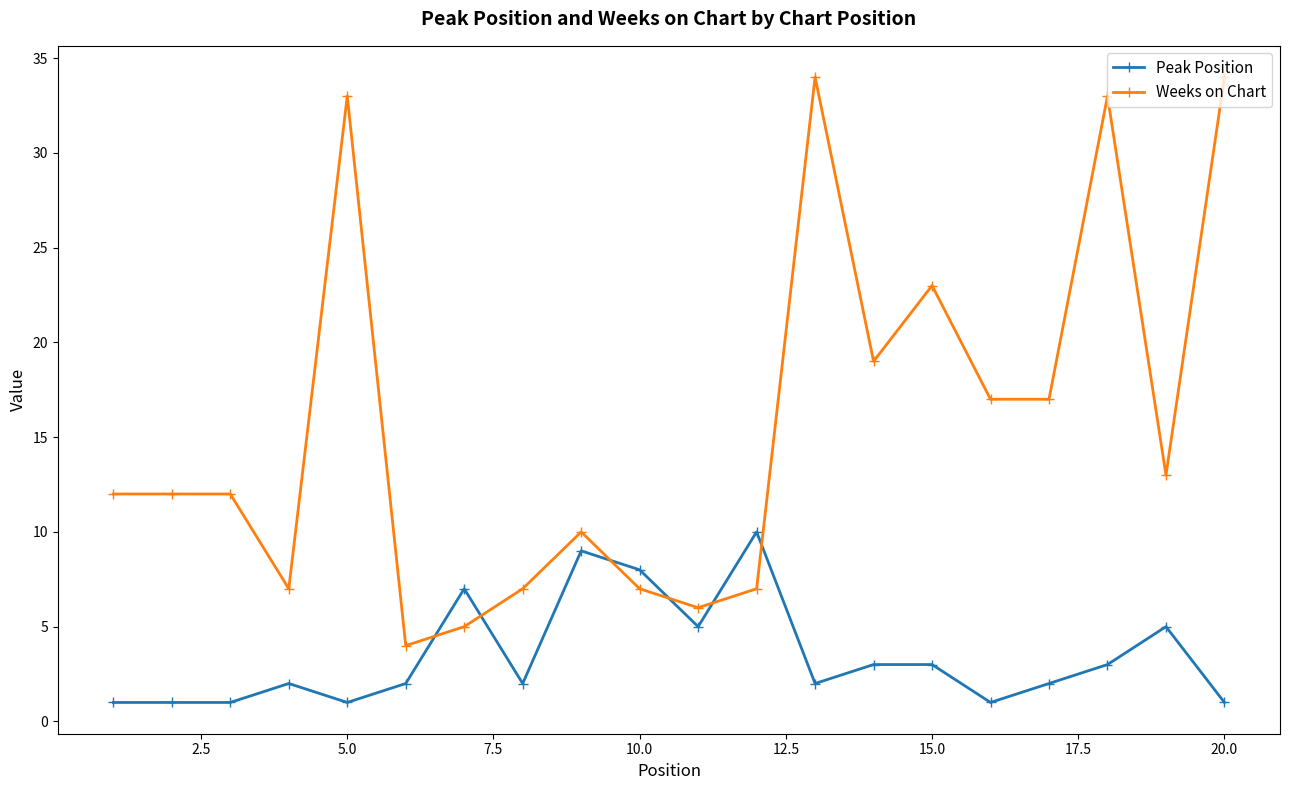

Rank the series by their maximum value, from lowest to highest.

Peak Position, Weeks on Chart